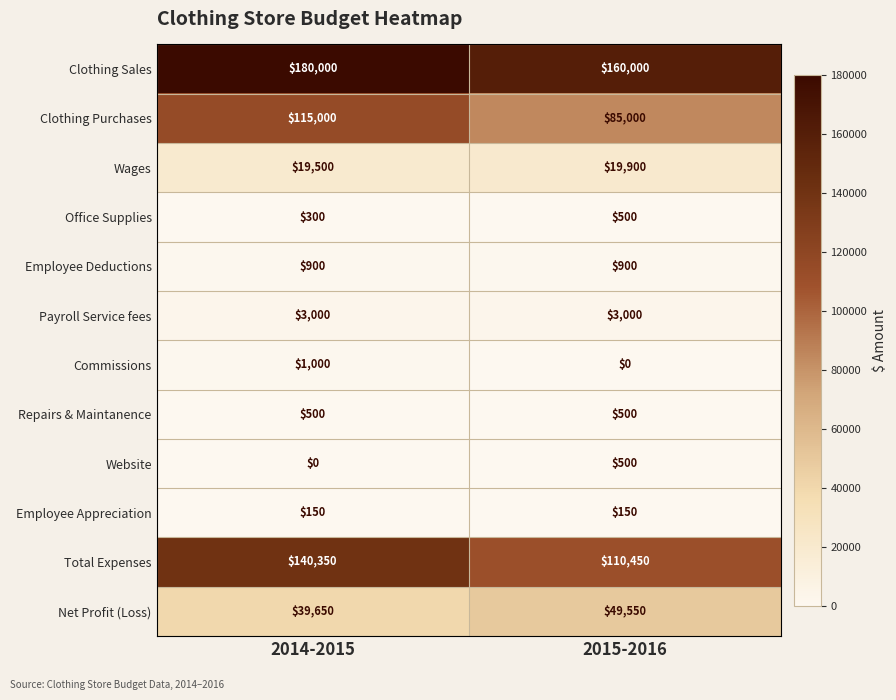

At which label does Wages reach its minimum?

2014-2015